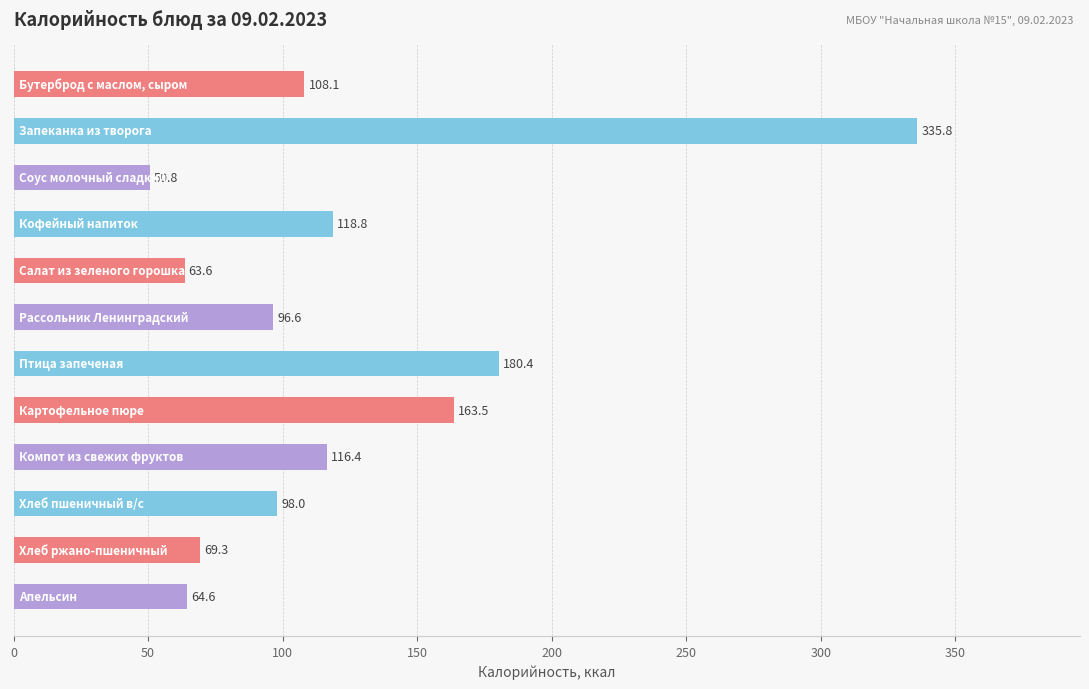

Reading top to bottom, what are all the values shown in this chart?

108.1	335.8	50.8	118.8	63.6	96.6	180.4	163.5	116.4	98.0	69.3	64.6